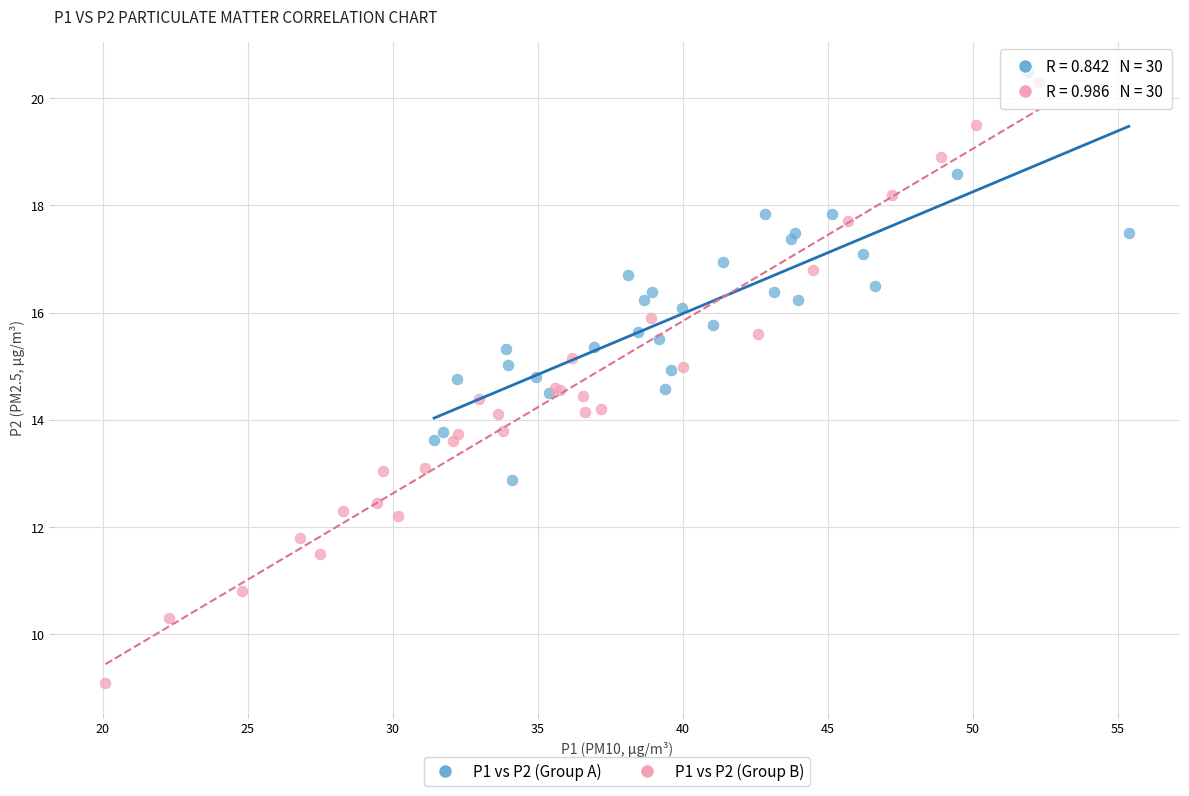

Which series contains the highest Y value?

P1 vs P2 (Group A)